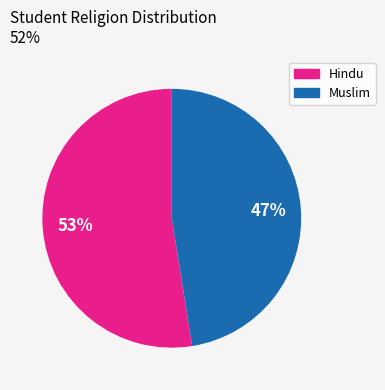

Which category has the biggest portion of the pie?

Hindu